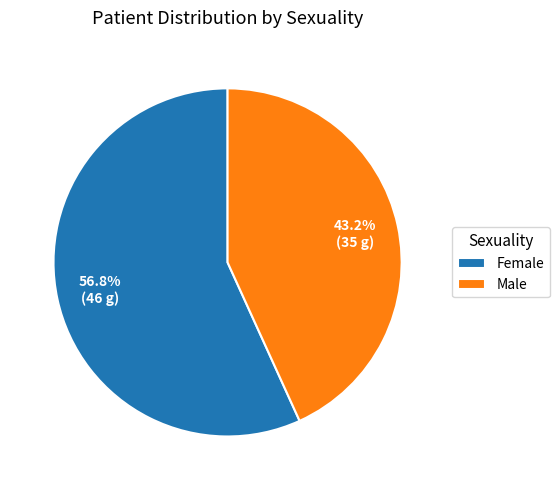

How many segments does this pie chart have?

2